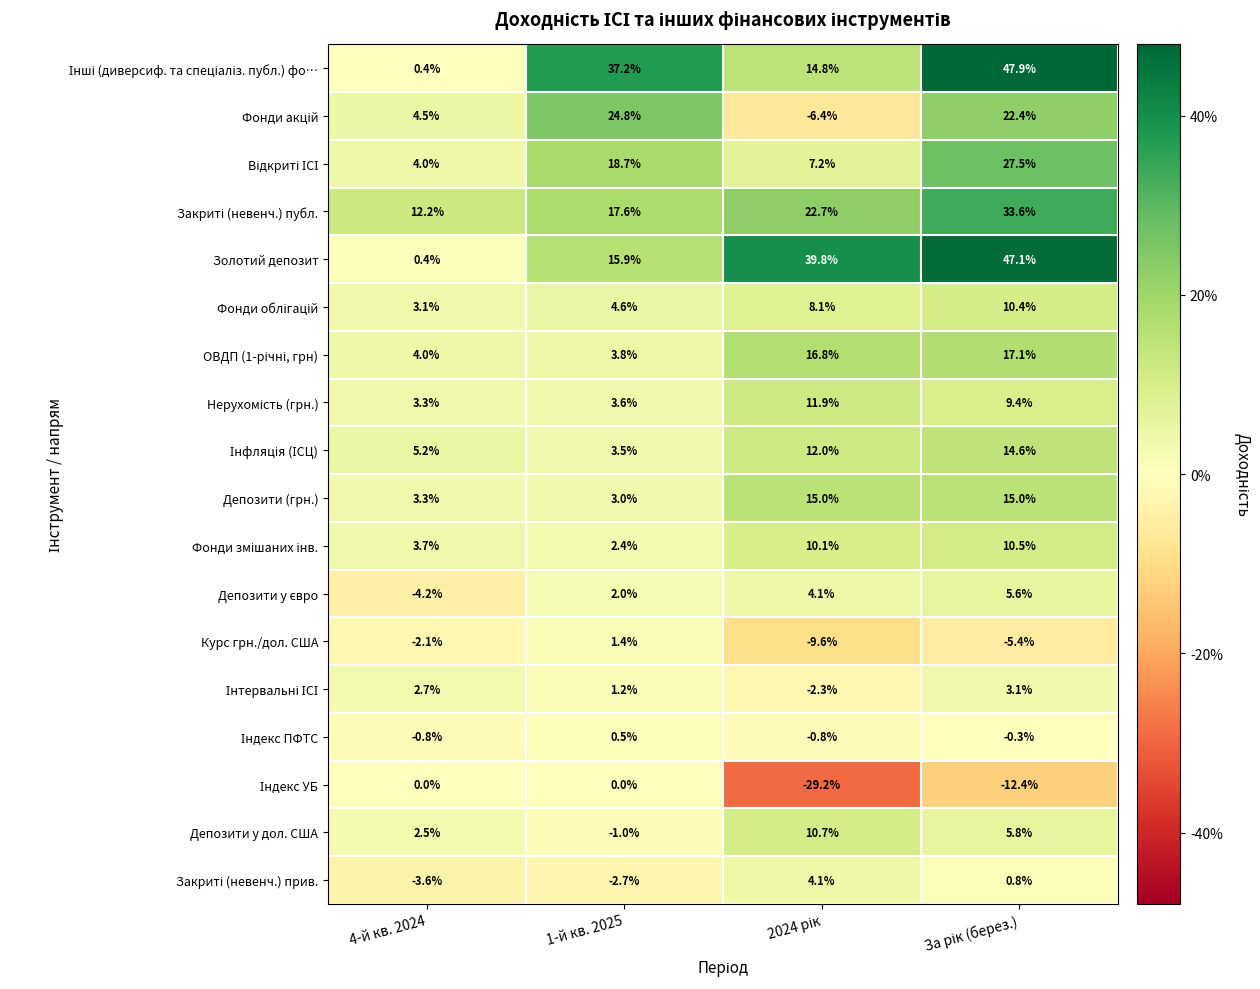

What is the highest value of the Золотий депозит series?

47.1